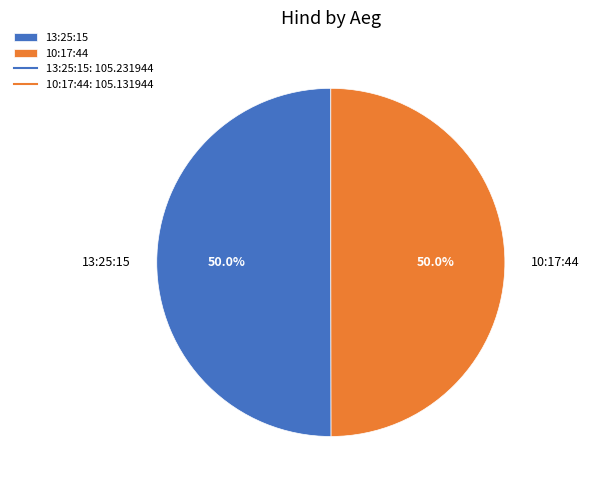

What is the ratio of the value at 10:17:44 to the value at 13:25:15?

1.0